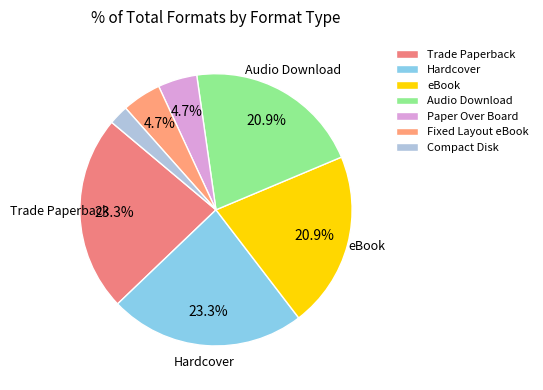

True or false: Compact Disk accounts for 10% of the total.

False